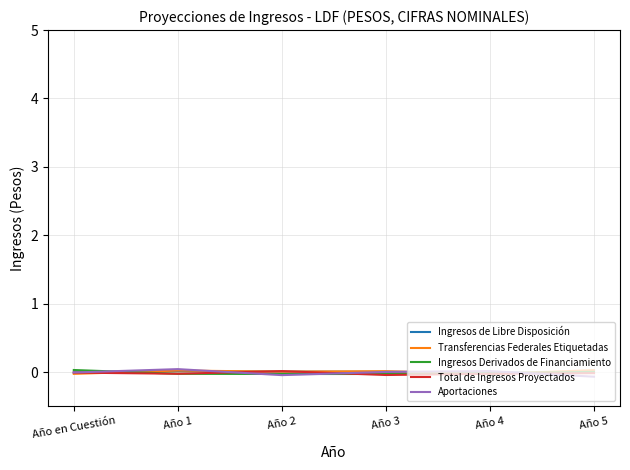

Is it true that Ingresos Derivados de Financiamiento equals 0.0 at Año 5?

True